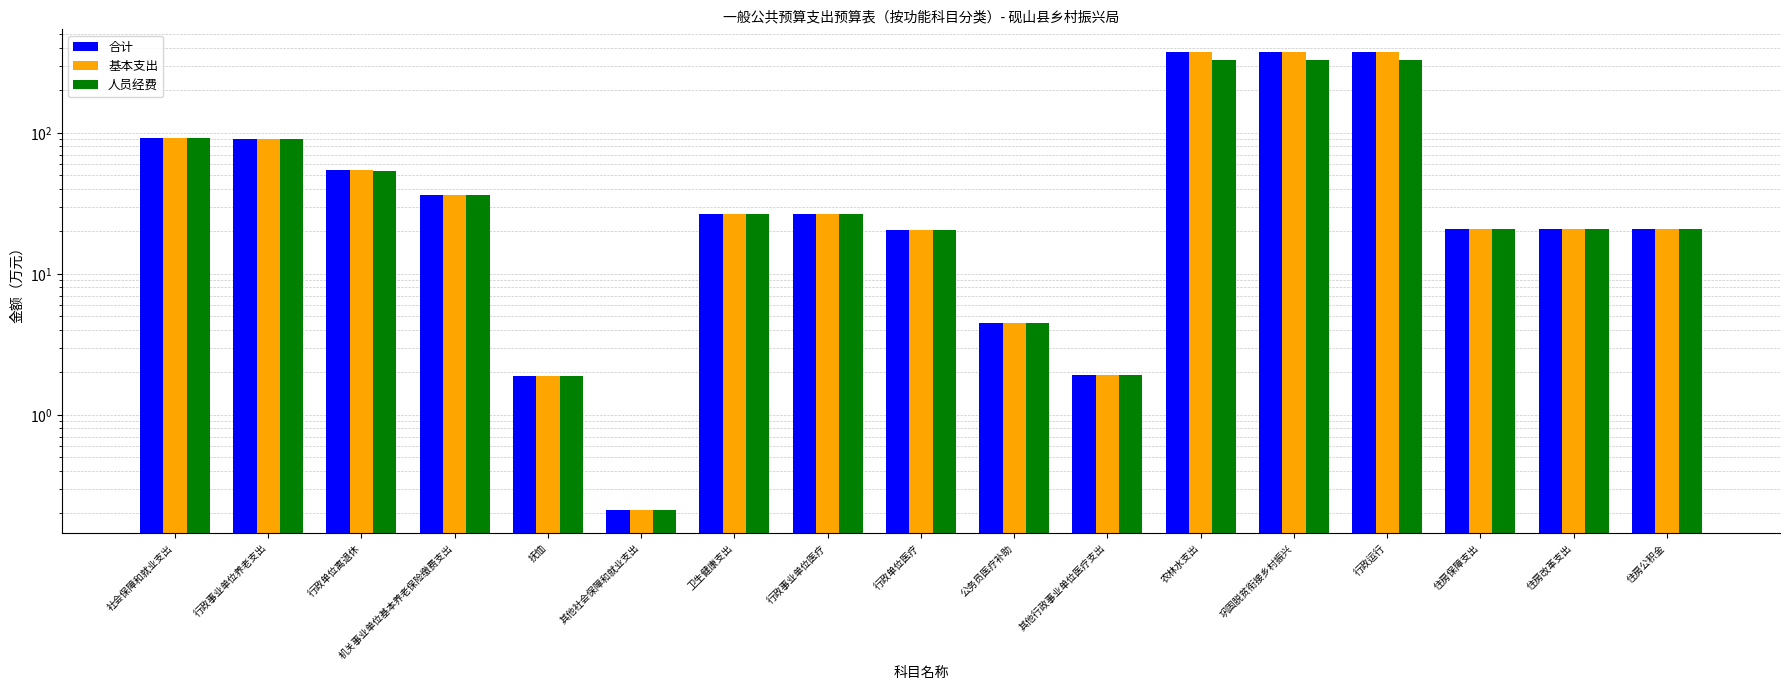

What is the label of the 1st bar from the right?

住房公积金